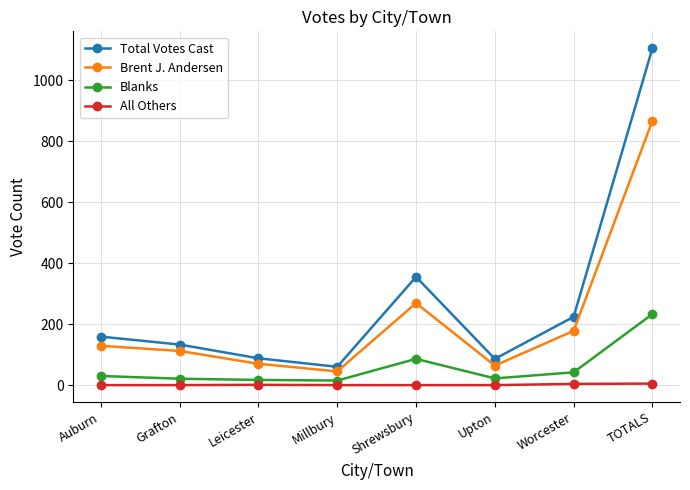

What value does the Brent J. Andersen series have at Auburn, to the nearest 50?

150